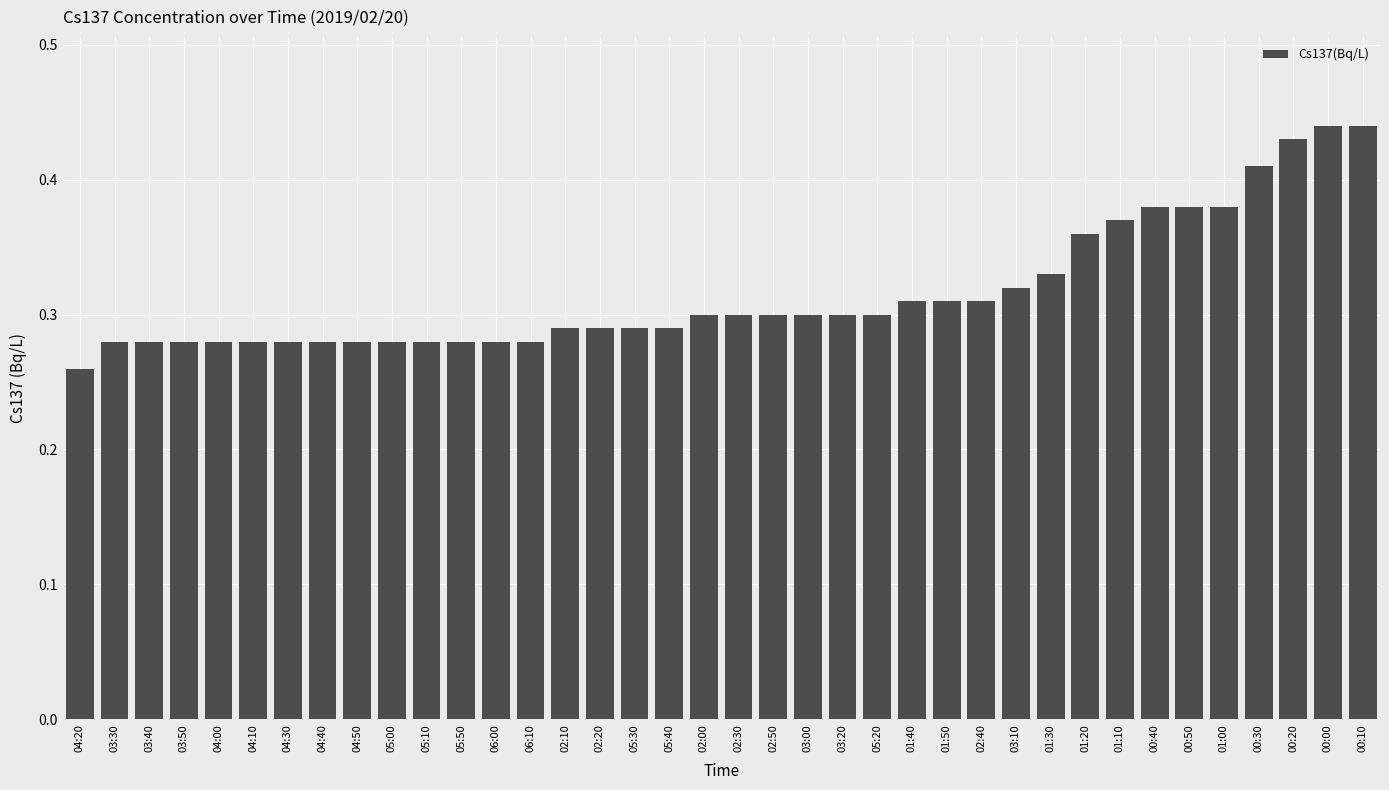

At which label is the value closest to 0?

04:20